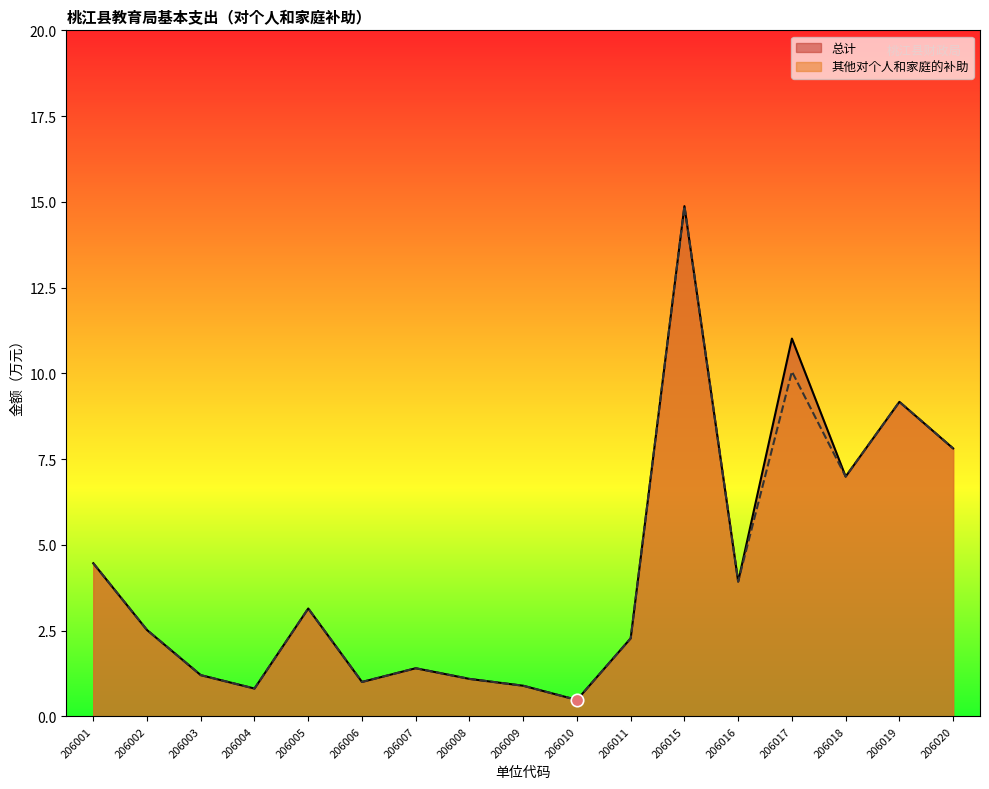

Which series has the largest total across all categories?

总计